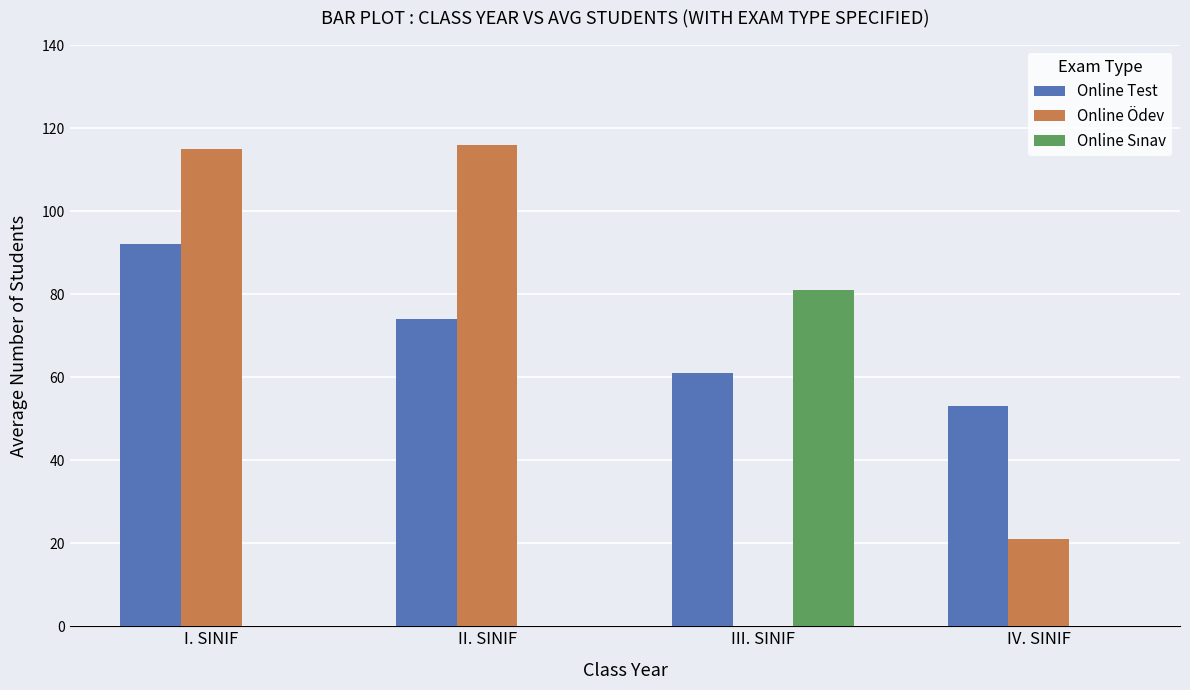

How many groups of bars are there?

4